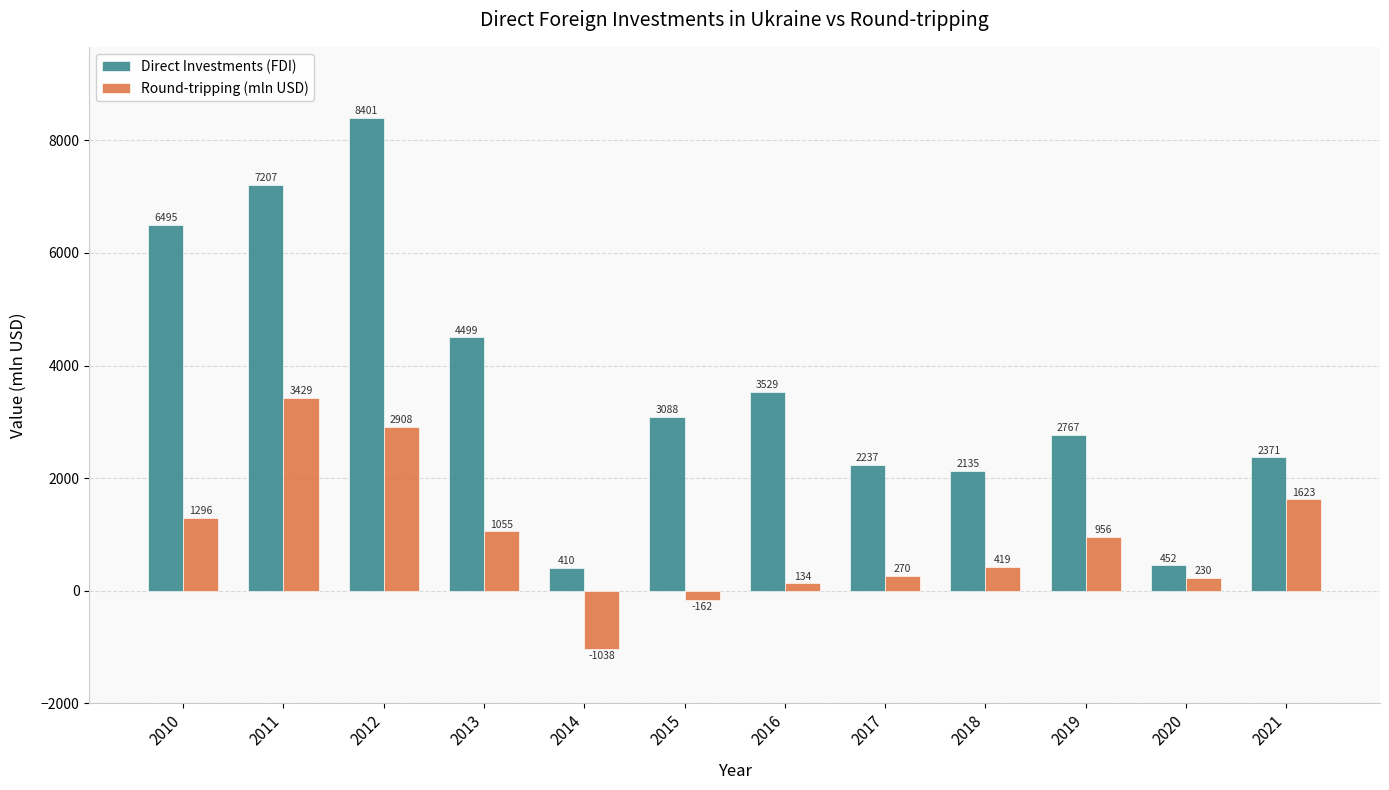

Rank the series by their maximum value, from highest to lowest.

Direct Investments (FDI), Round-tripping (mln USD)